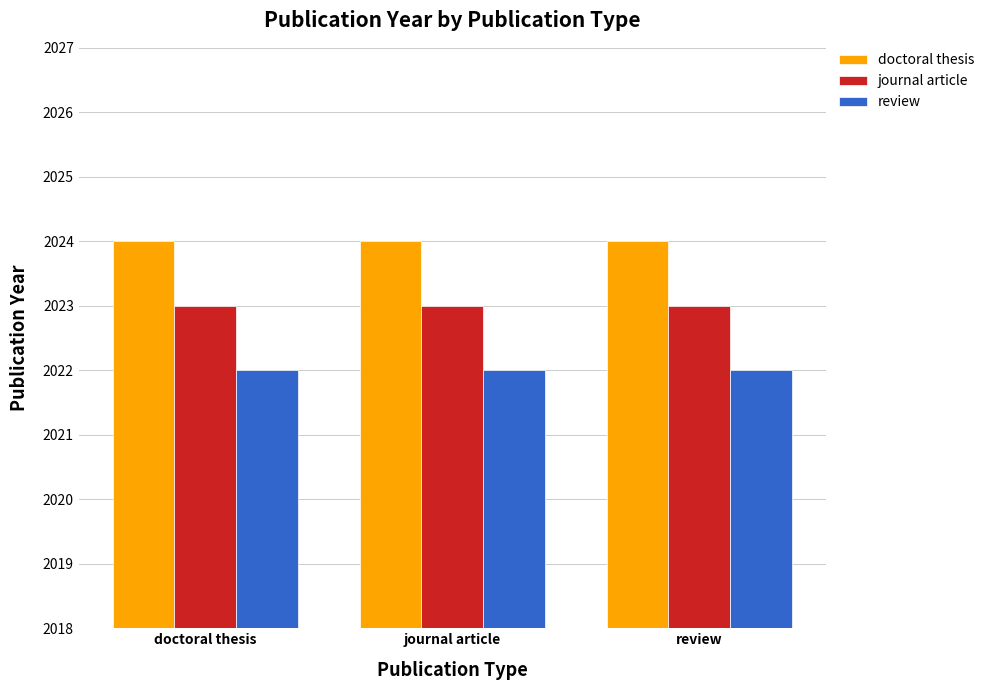

Rank the series by their maximum value, from highest to lowest.

doctoral thesis, journal article, review